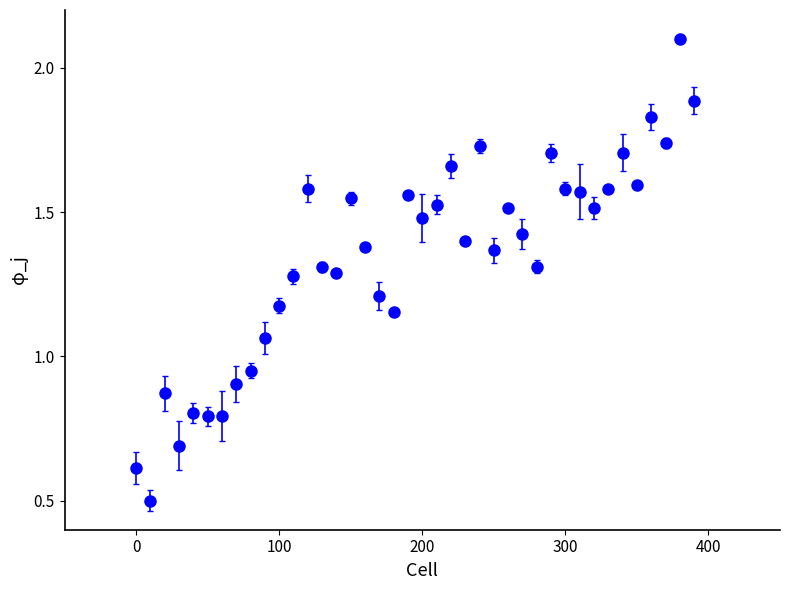

What is the minimum value shown in the chart?

0.5